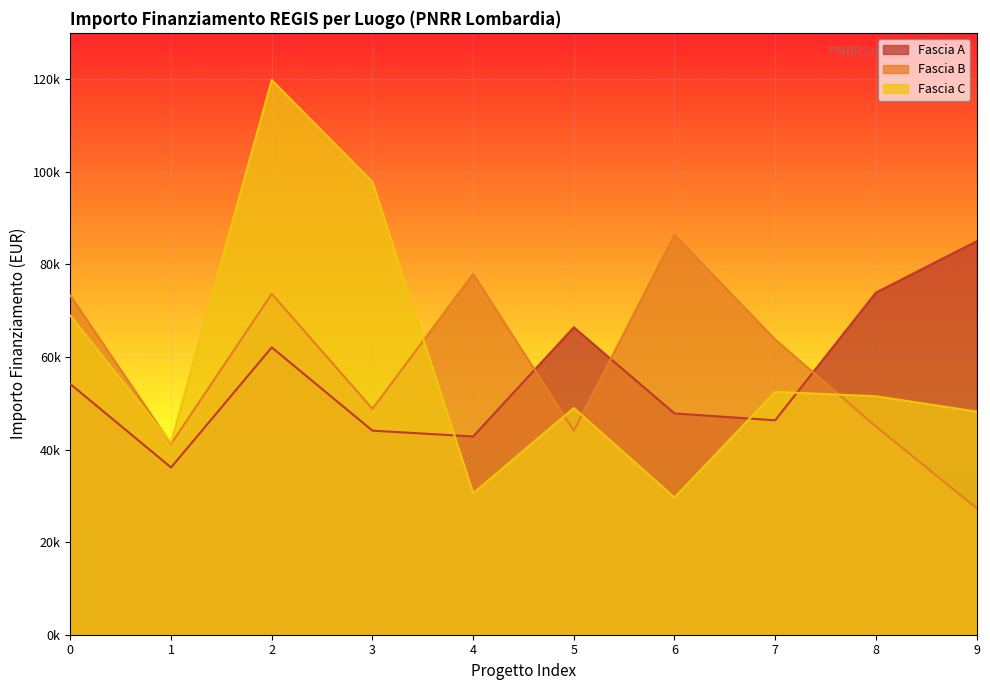

How many values in the Fascia C series exceed 51504?

5